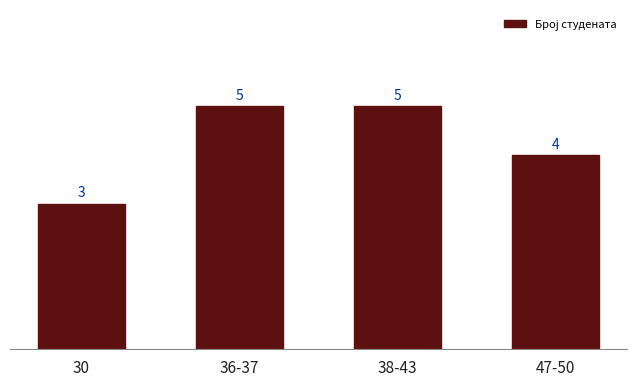

What is the value of the 4th bar from the left?

4